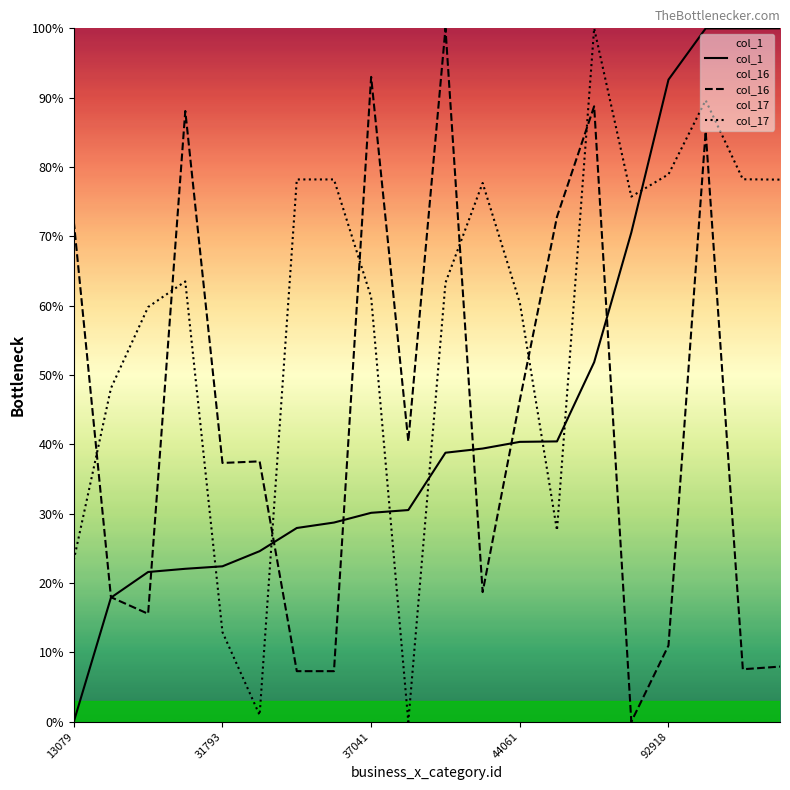

Where is col_16 nearest to the value 50?

44061